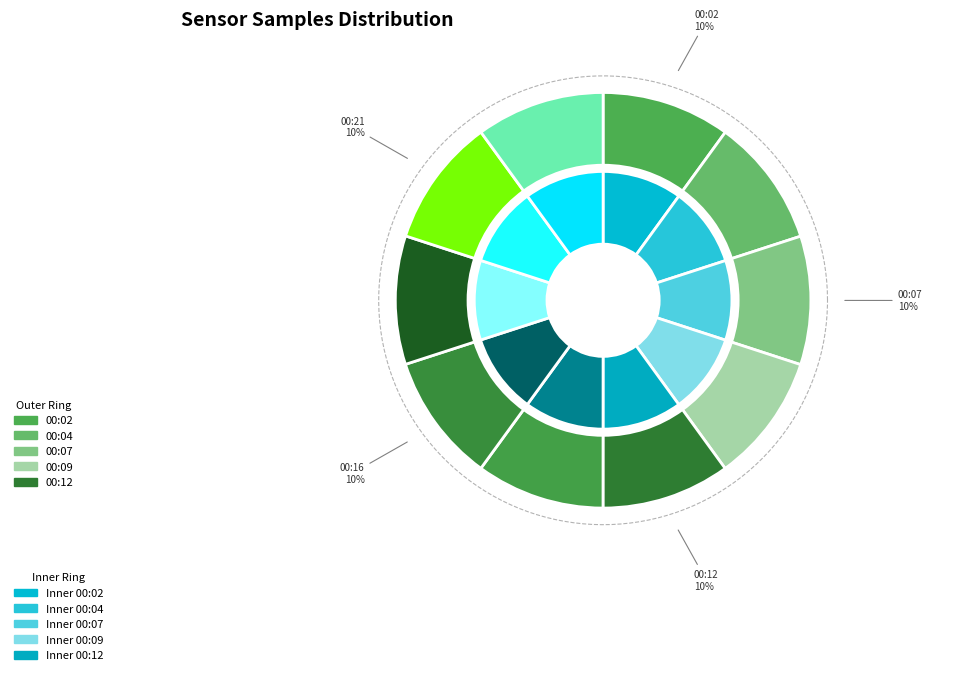

What percentage do 00:12 and 00:07 together represent?

20.0%